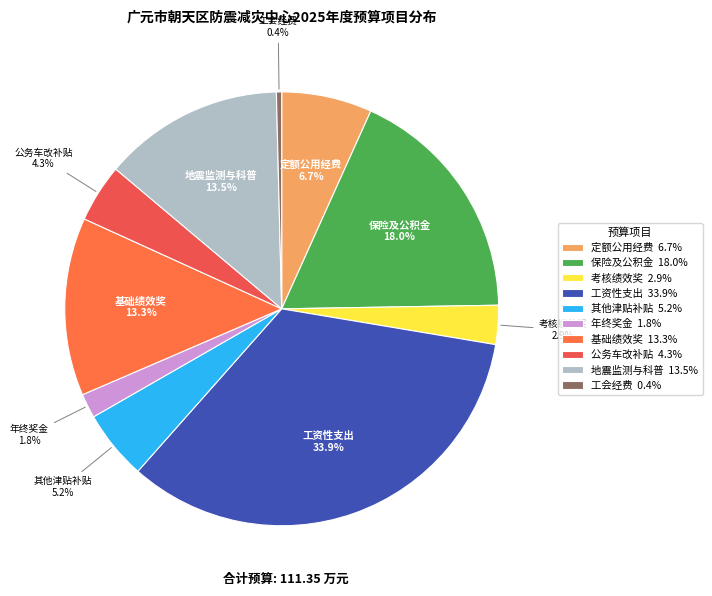

To the nearest percent, what is the difference between the largest and smallest slice percentages?

34%